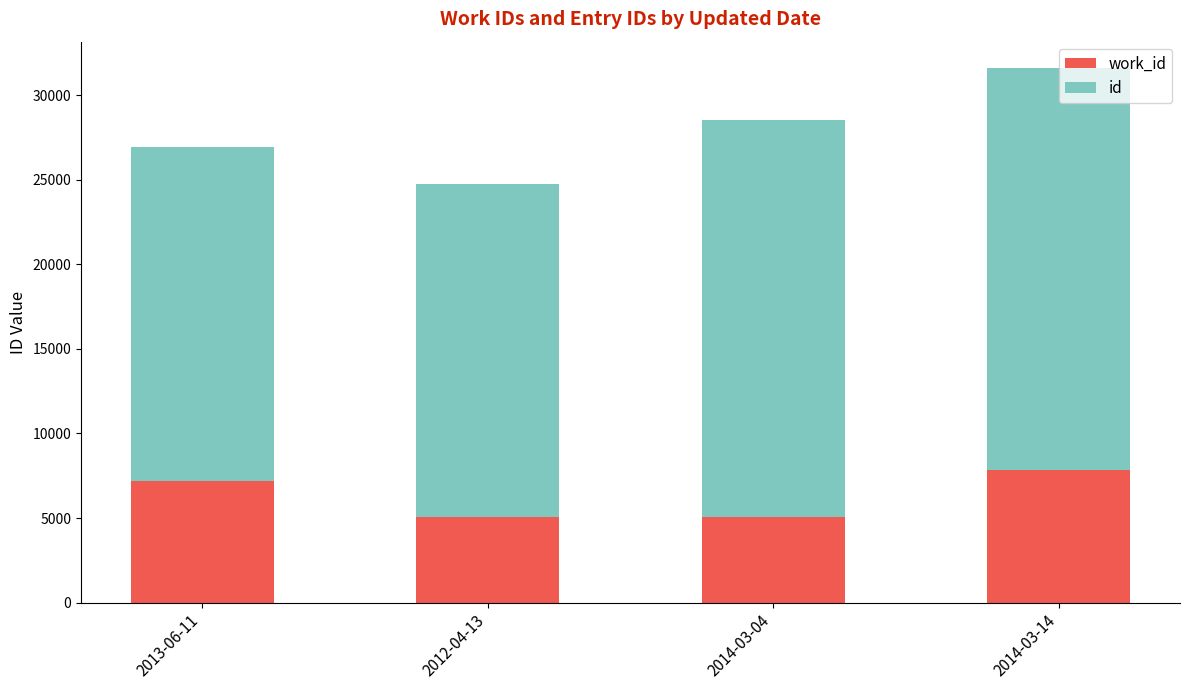

What are all the series names shown in the legend?

work_id, id